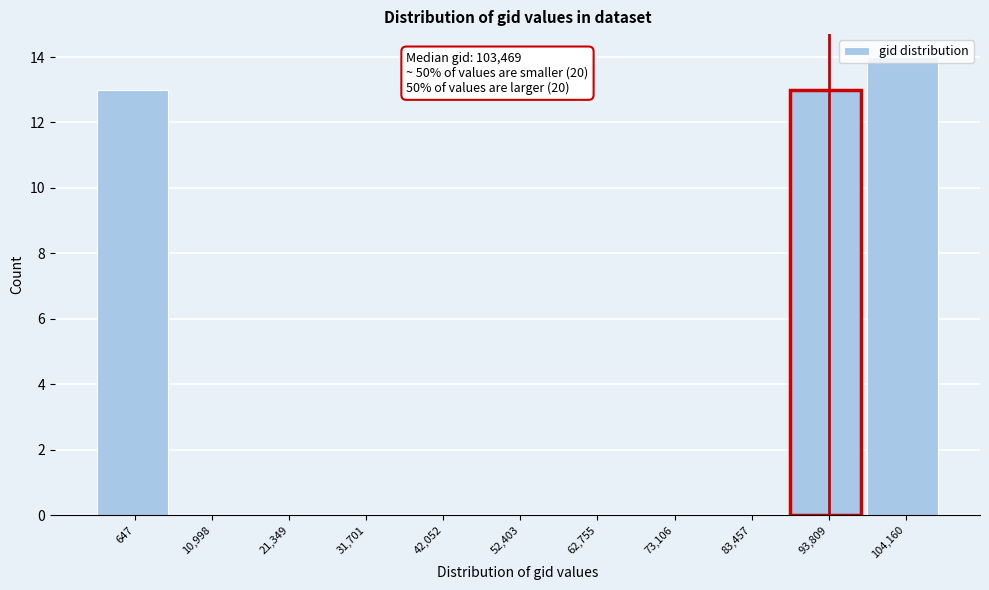

True or false: the data shows 0 at 52,403.

True